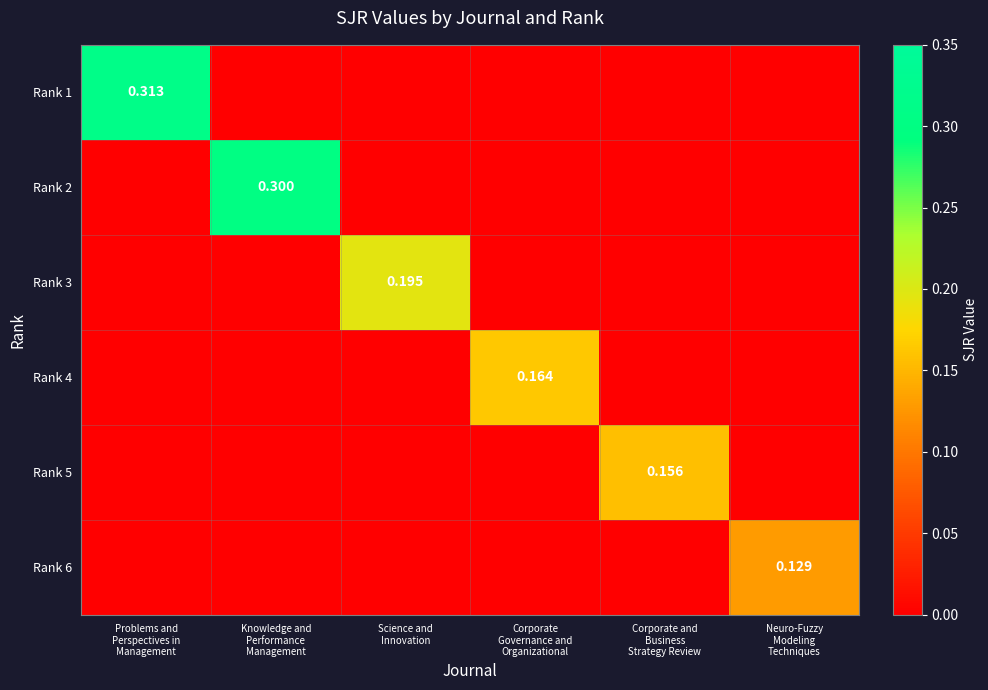

At which category does the chart reach its peak across all series?

Problems and
Perspectives in
Management